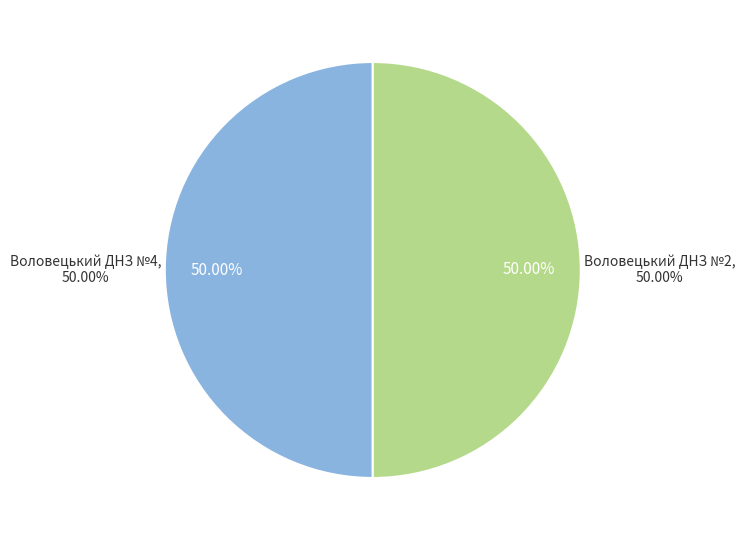

Is it true that Воловецький ДНЗ №4 is 62% of the pie?

False